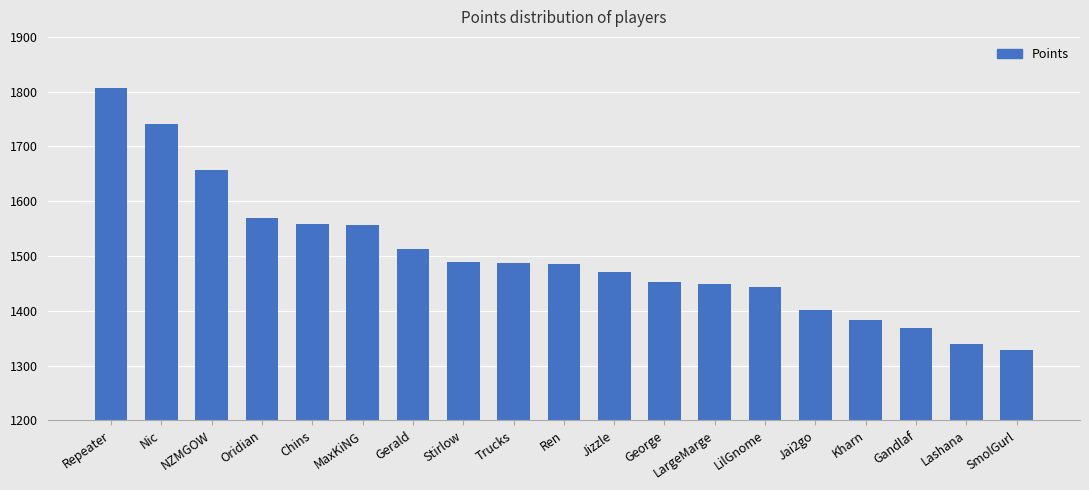

True or false: the data shows 1444 at LilGnome.

True